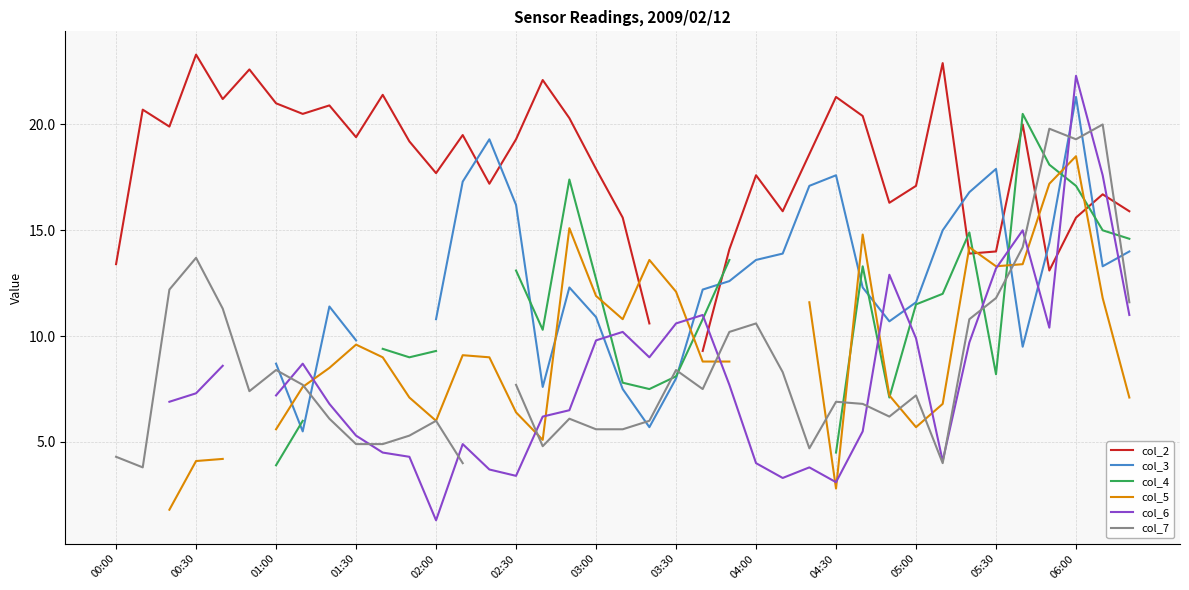

What is the value of the col_7 point at the 11th from the left?

4.9